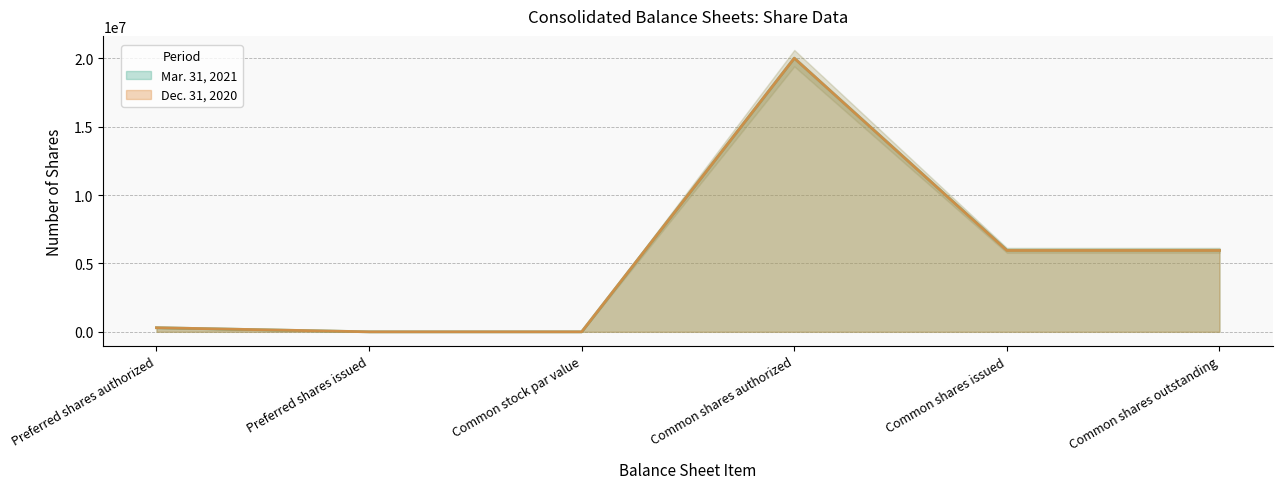

What position from the right is Common shares authorized?

3